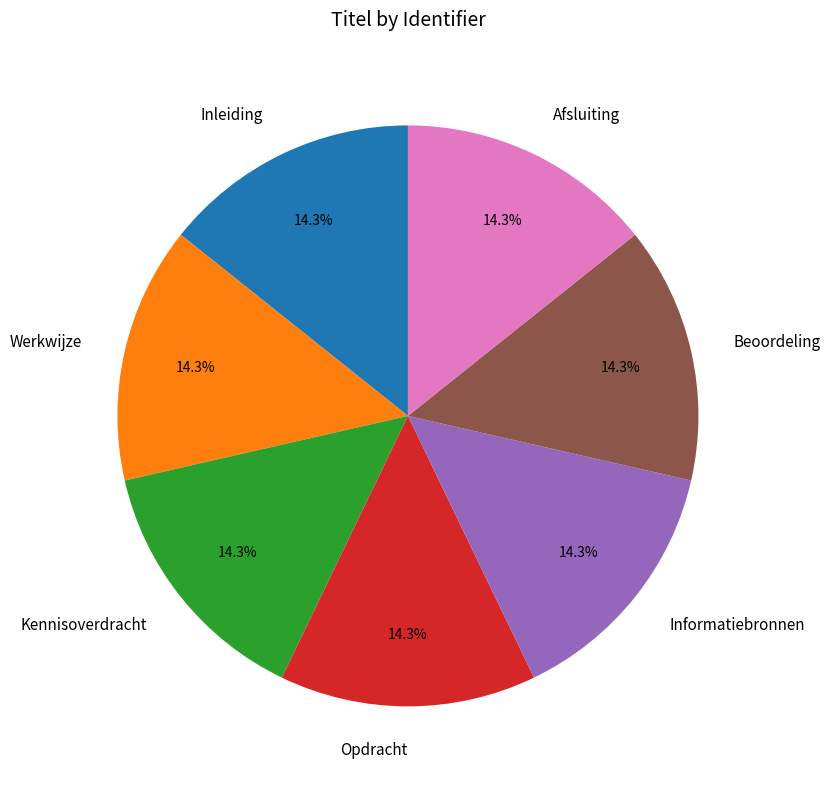

Is it true that Informatiebronnen is 14% of the pie?

True